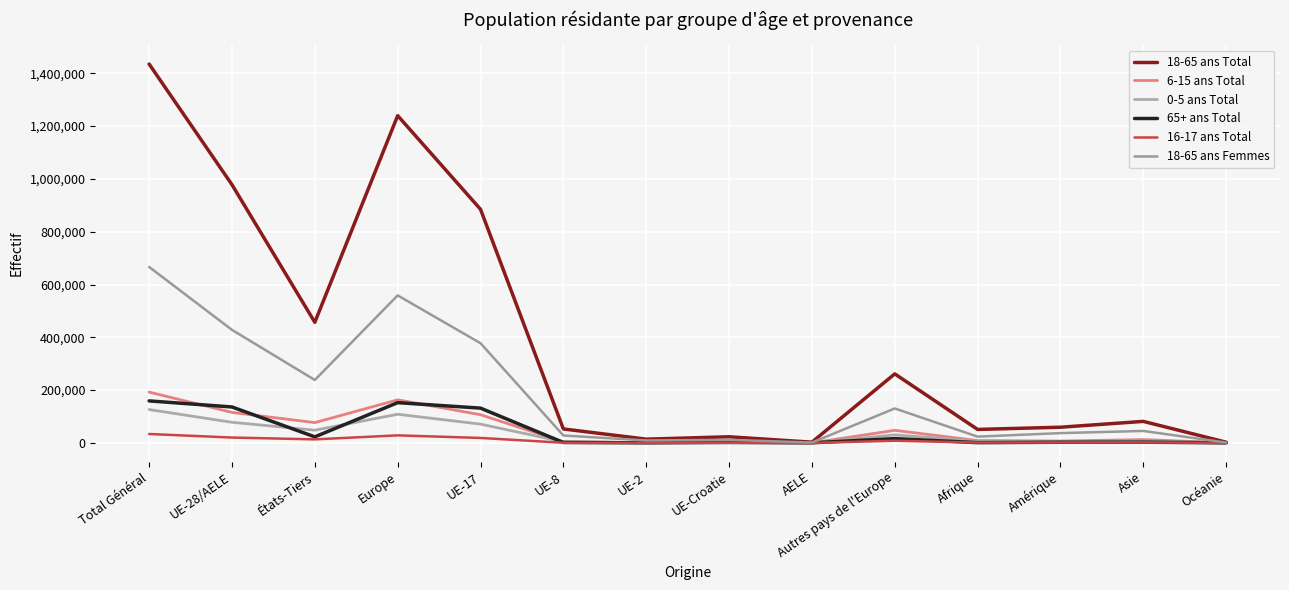

Is this an area chart (filled region under the line)?

No